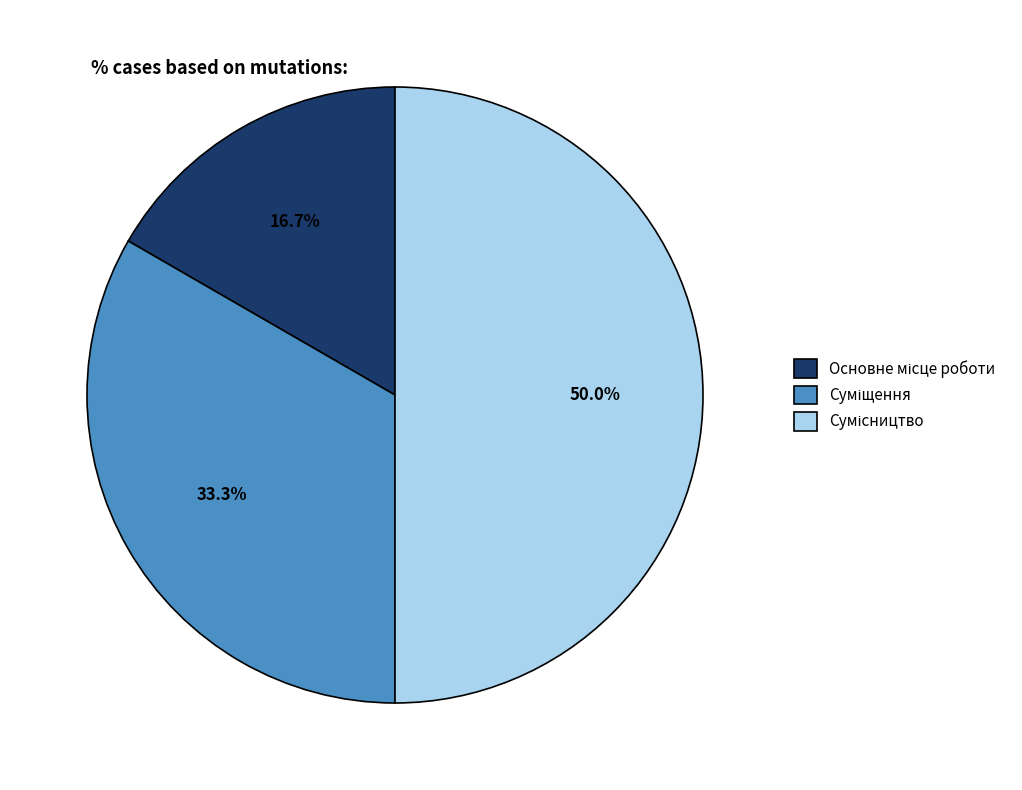

Count the number of slices in the pie.

3